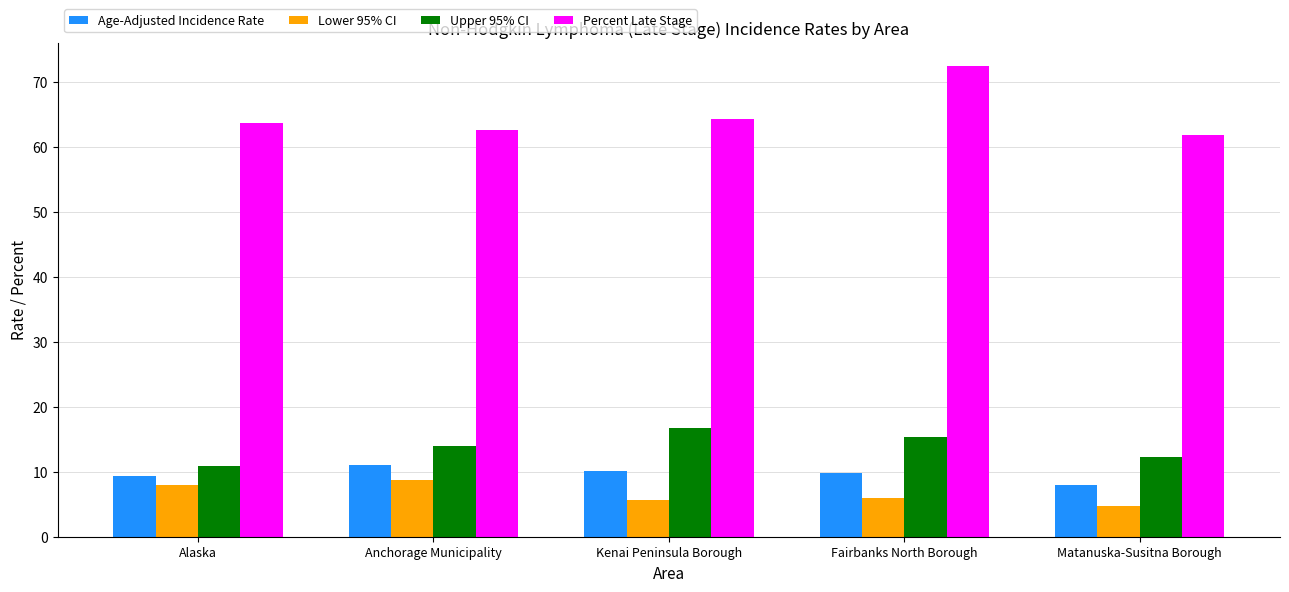

At which category does the chart reach its peak across all series?

Fairbanks North Borough